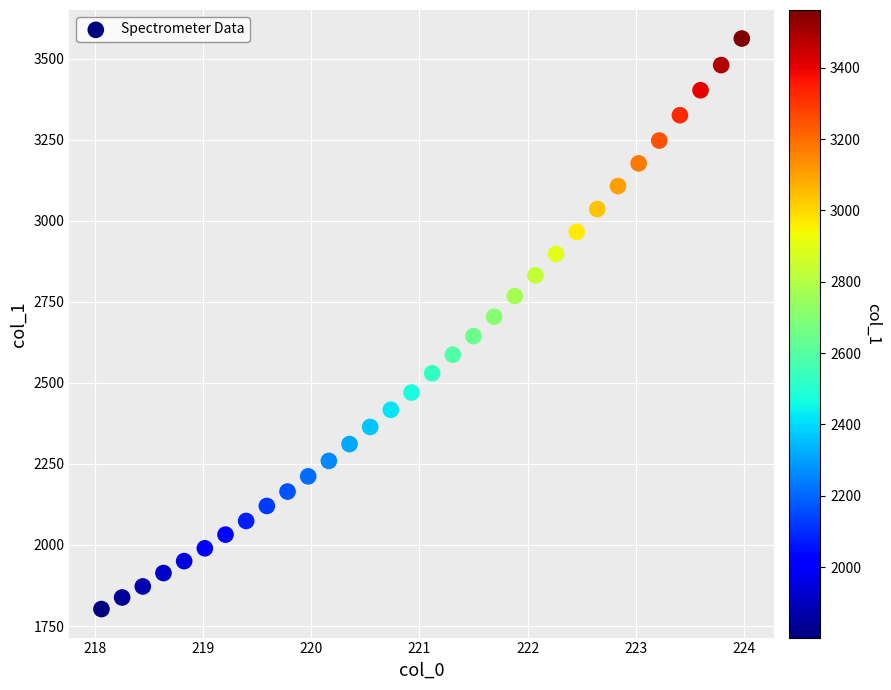

What is the range of Y values (max minus min)?

1759.3